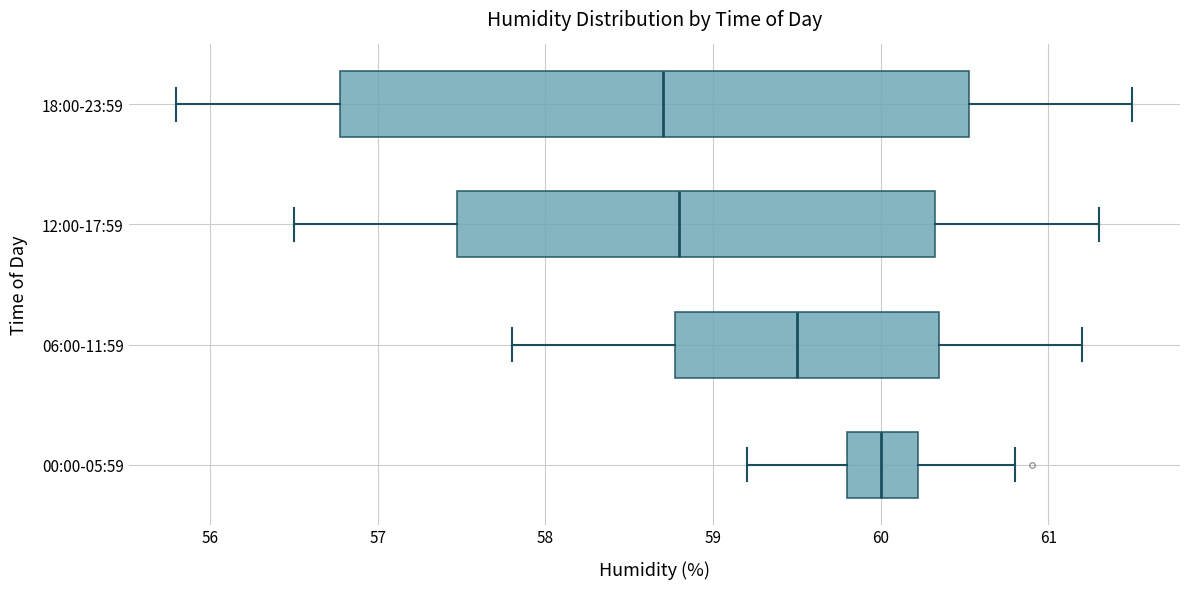

Comparing the boxes themselves (not the whiskers), which one is the widest?

18:00-23:59